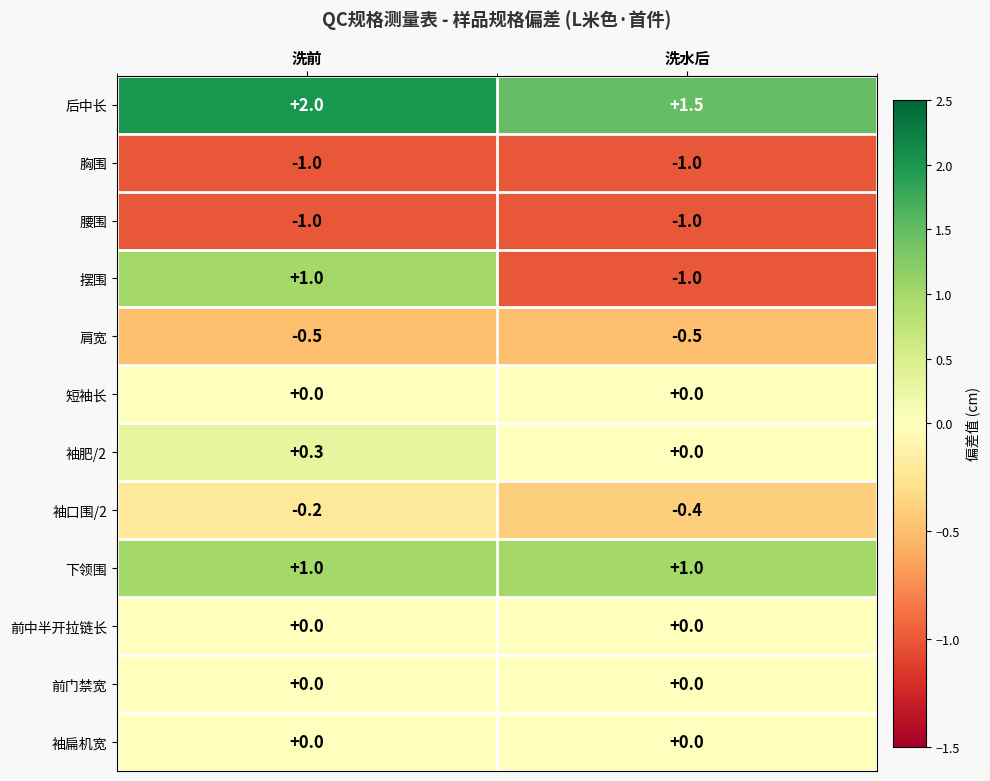

Count the number of categories in the chart.

2